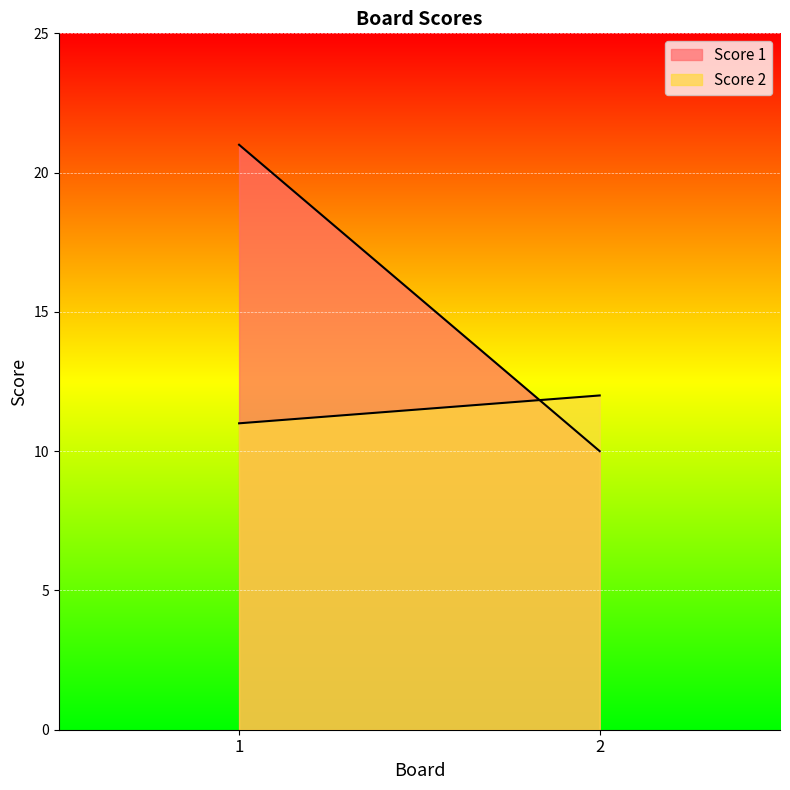

What is the sum of the Score 1 values at 1 and 2?

31